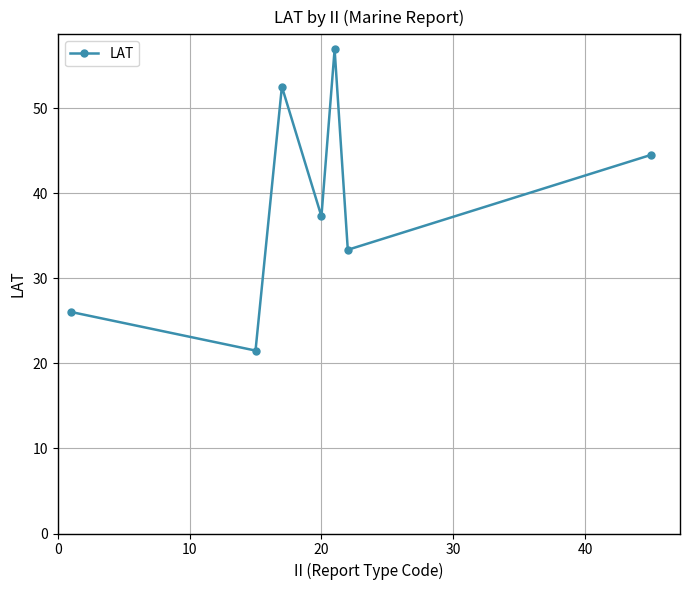

How many interior local valleys (lower than both neighbors) does the data have?

3